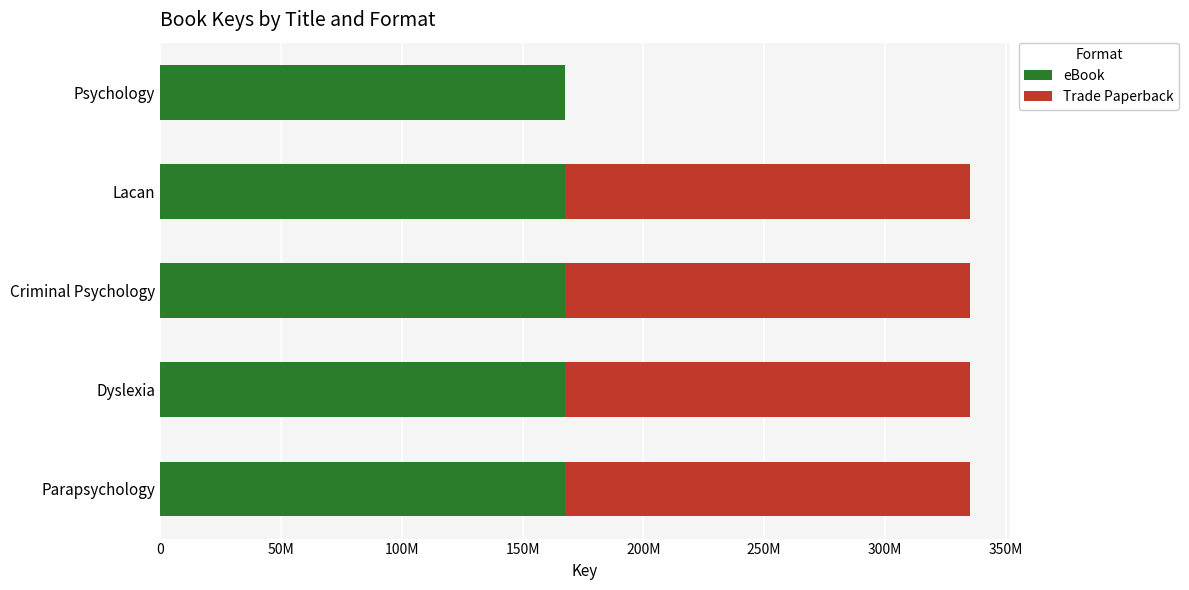

What are all the series names shown in the legend?

eBook, Trade Paperback